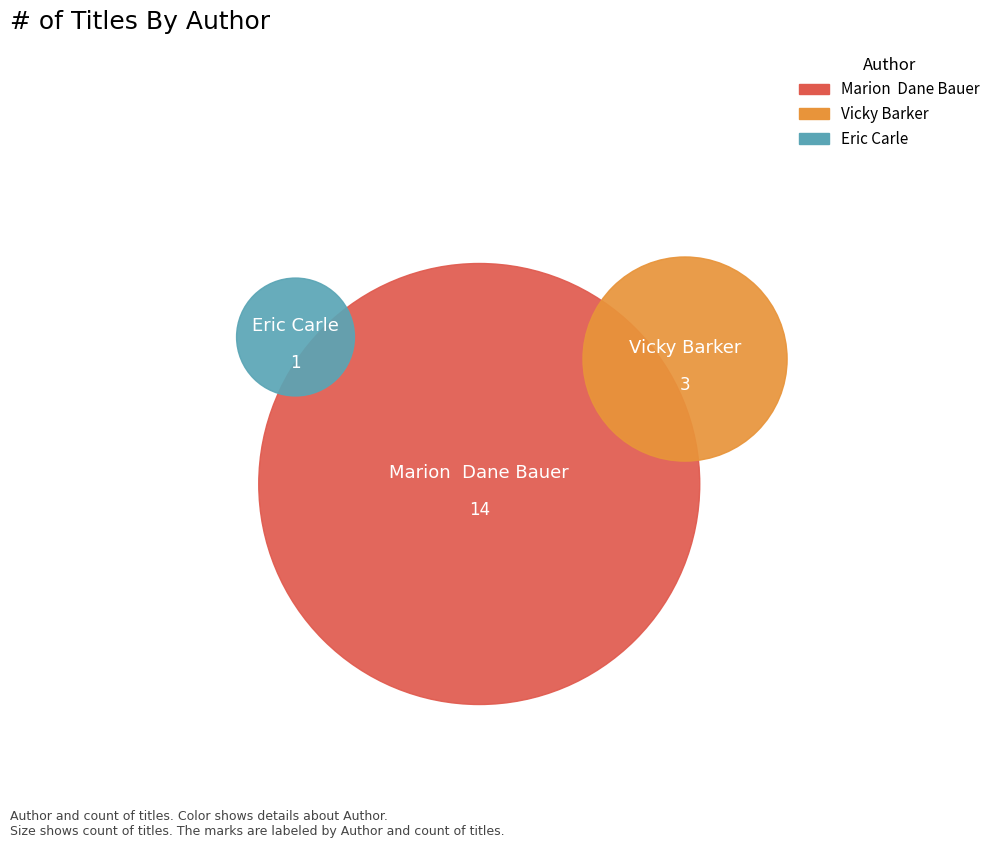

What is the total percentage of Vicky Barker (186921108) and Marion  Dane Bauer (1271159)?

94.4%